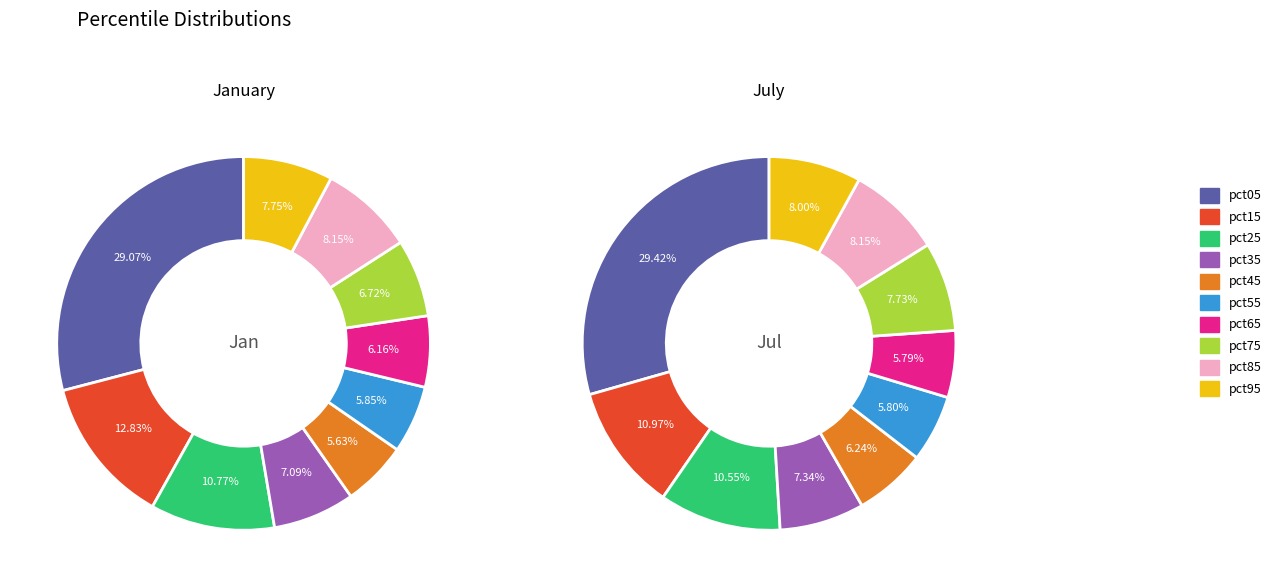

Is there any slice that represents more than half of the pie?

No